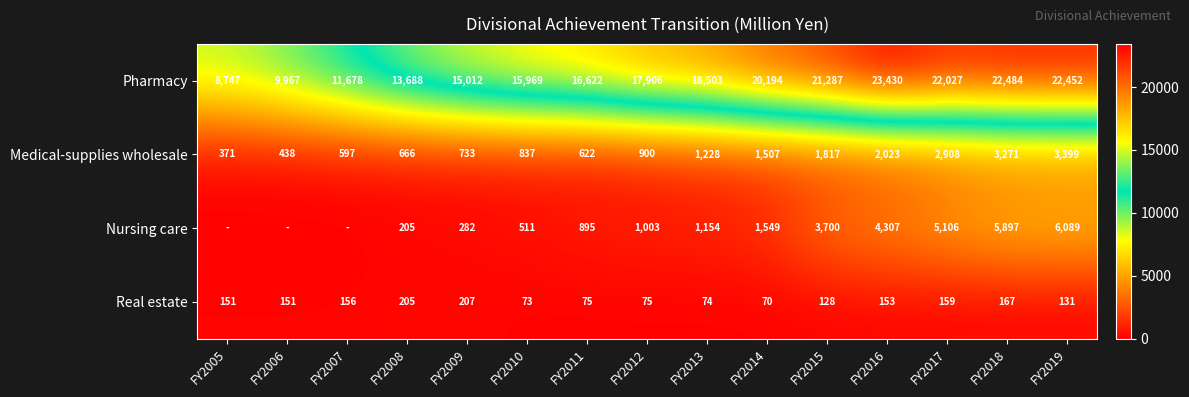

What is the spread (max minus min) of values at FY2014?

20124